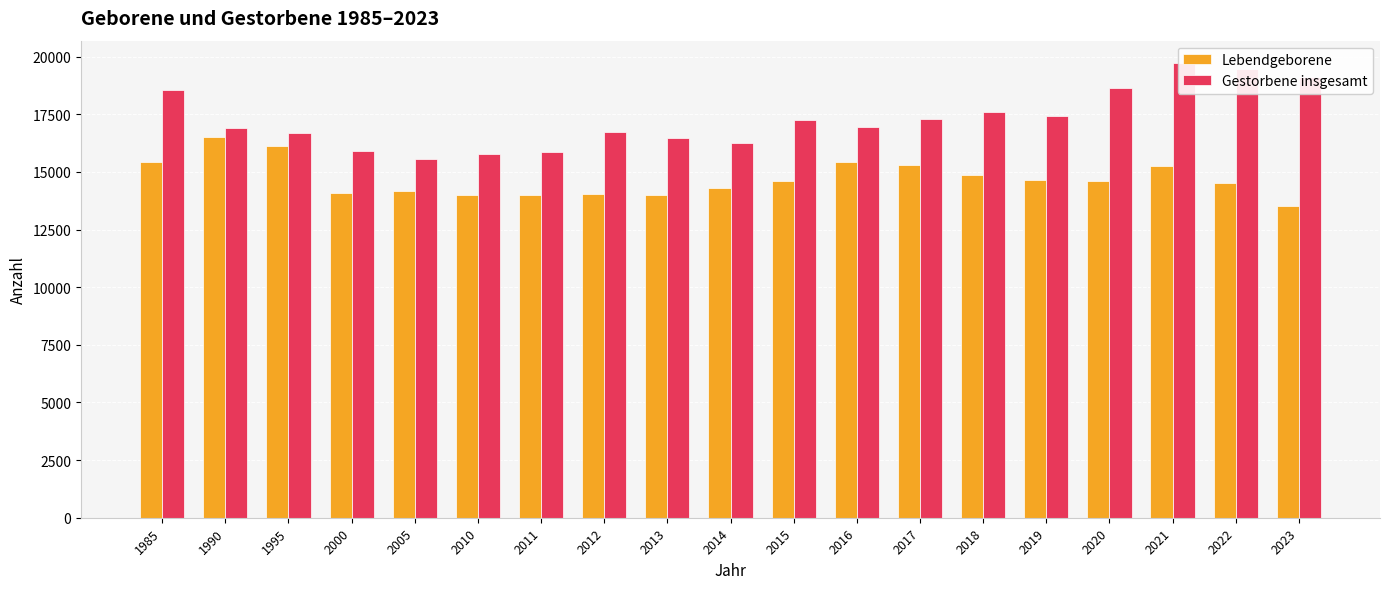

Which series has the largest total across all categories?

Gestorbene insgesamt